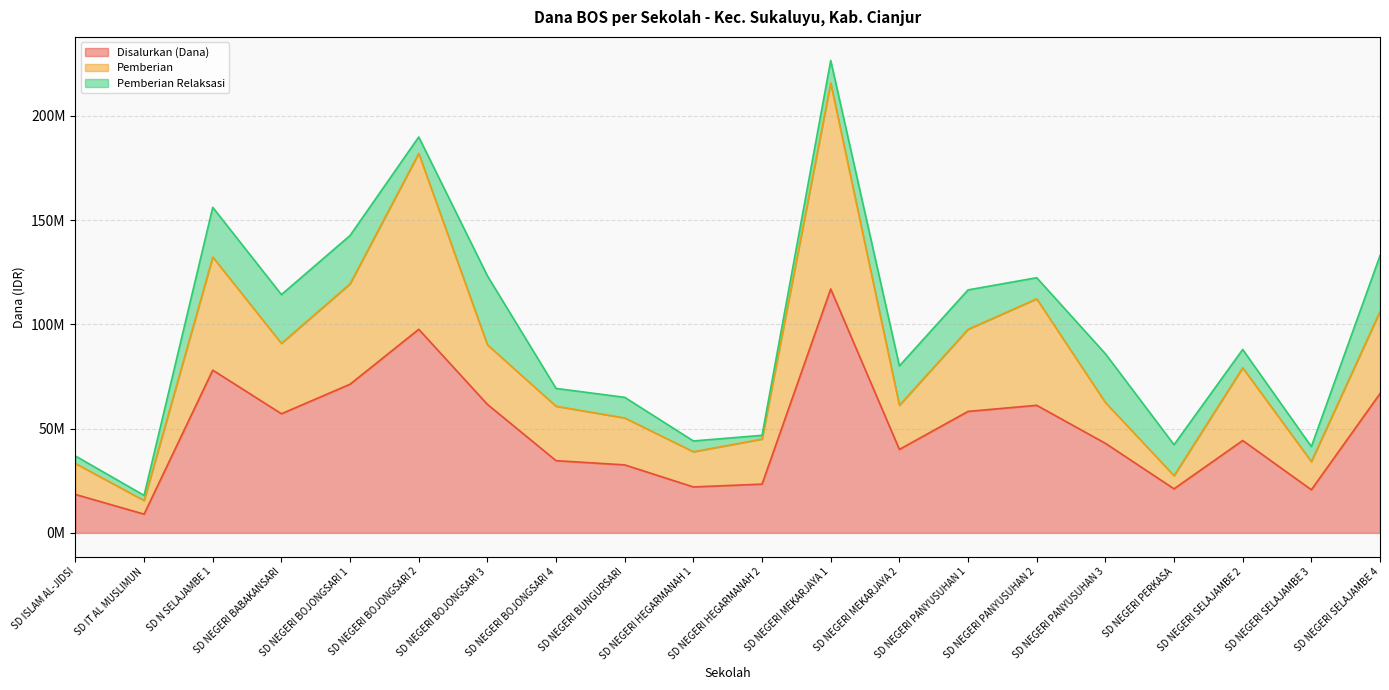

What is the label of the 9th point from the right?

SD NEGERI MEKARJAYA 1